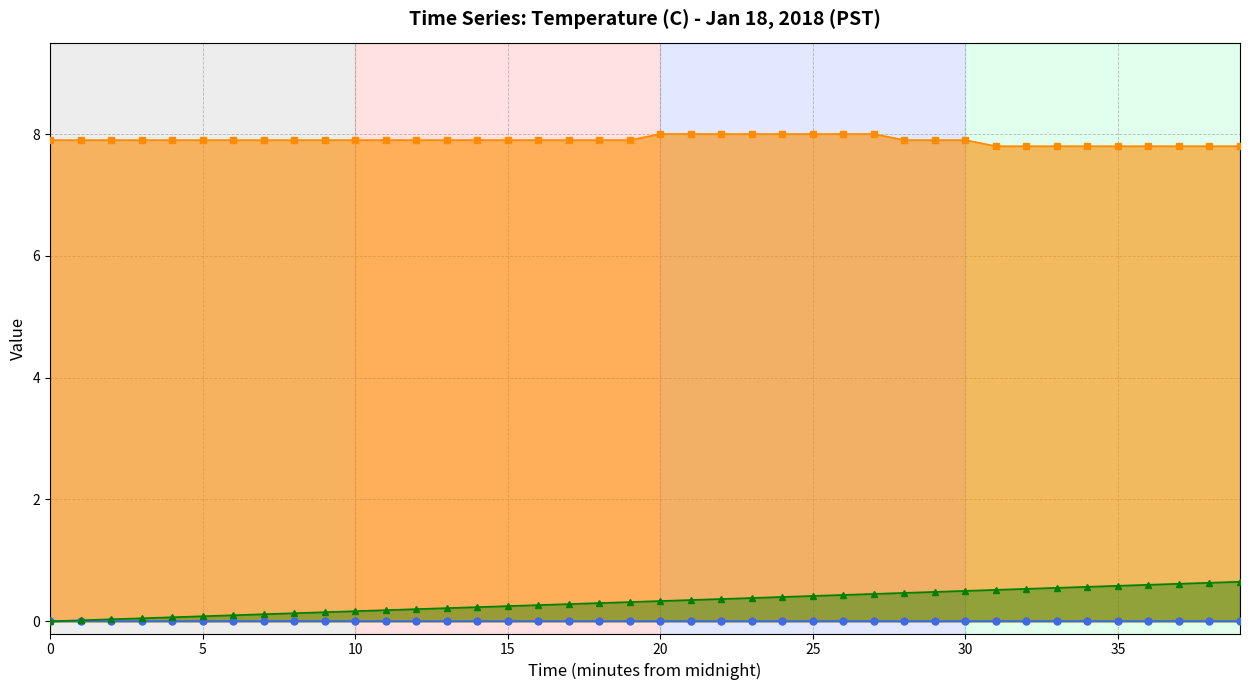

Which category has the highest value across all series?

20